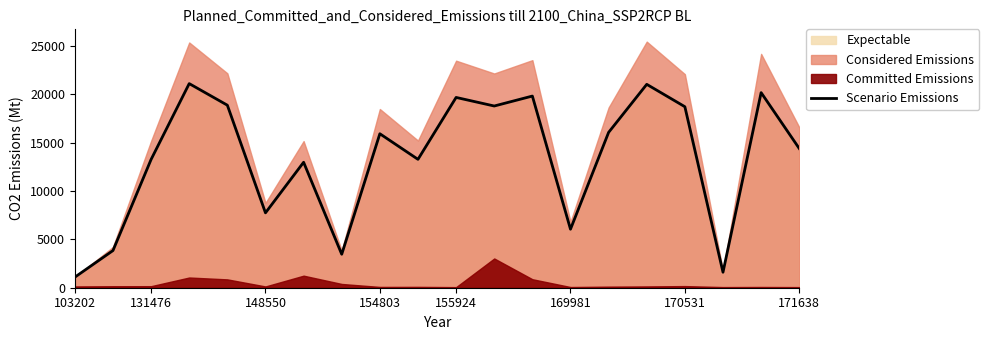

What is the difference between the maximum and second lowest values?

19512.8